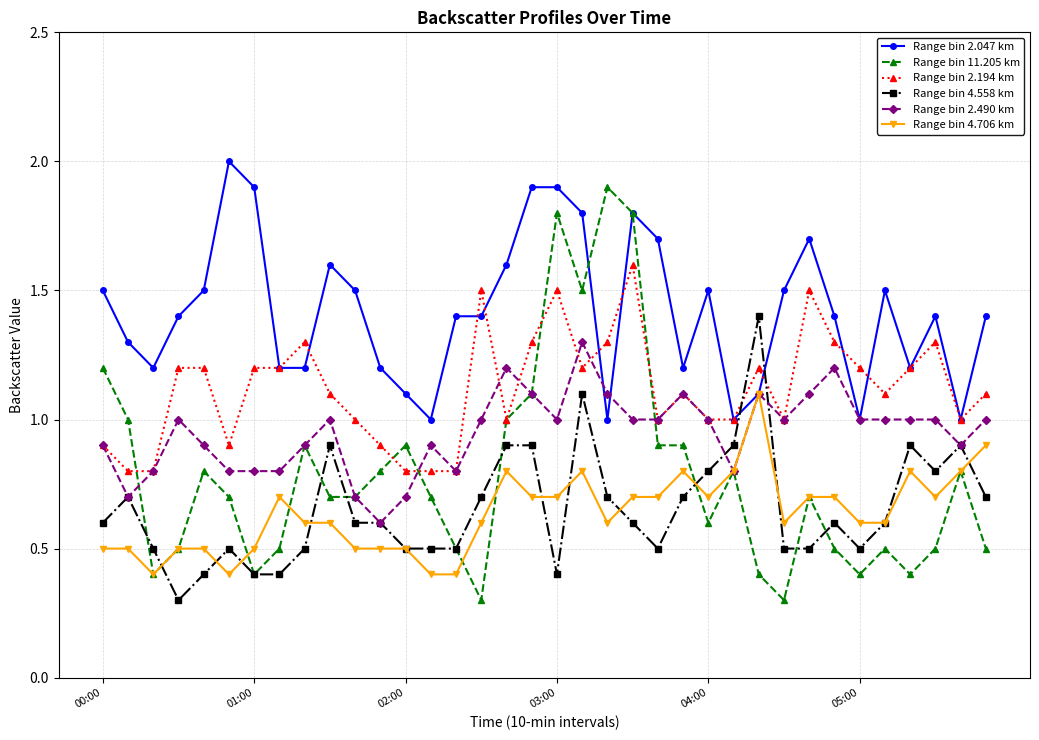

Which series has the largest total across all categories?

Range bin 2.047 km